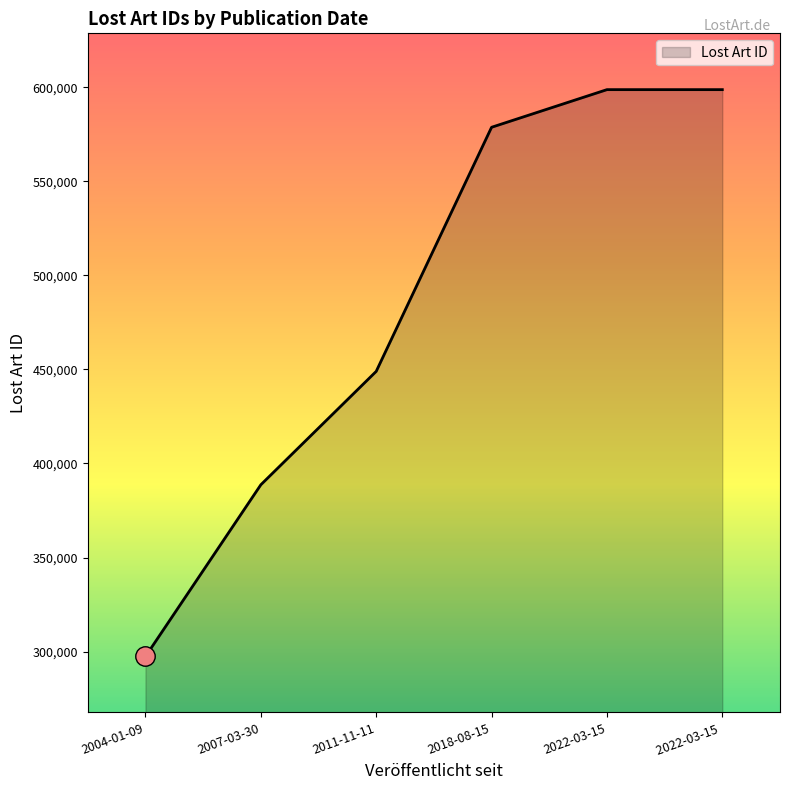

How many lines are shown in the chart?

1